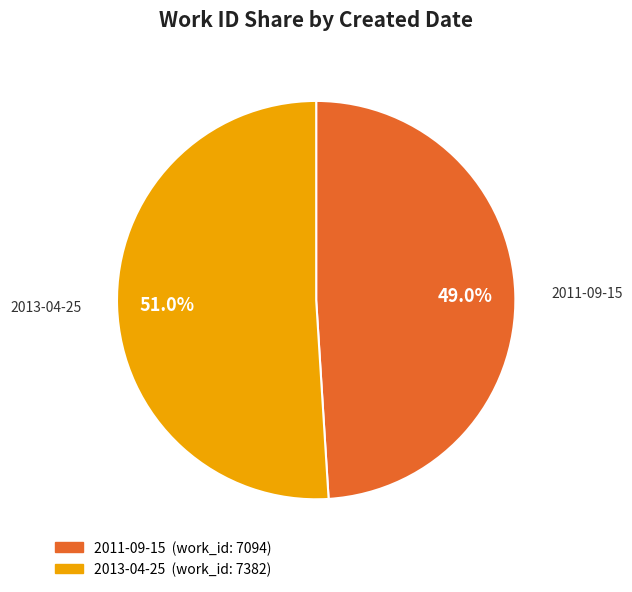

Which category has the smallest portion of the pie?

2011-09-15